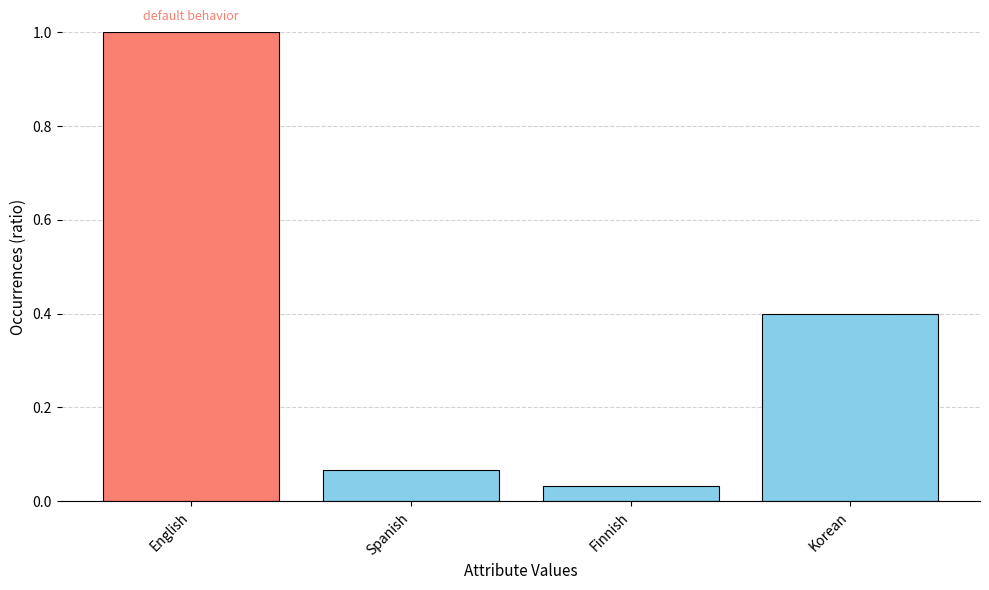

What is the change in value from Finnish to Korean?

+0.4